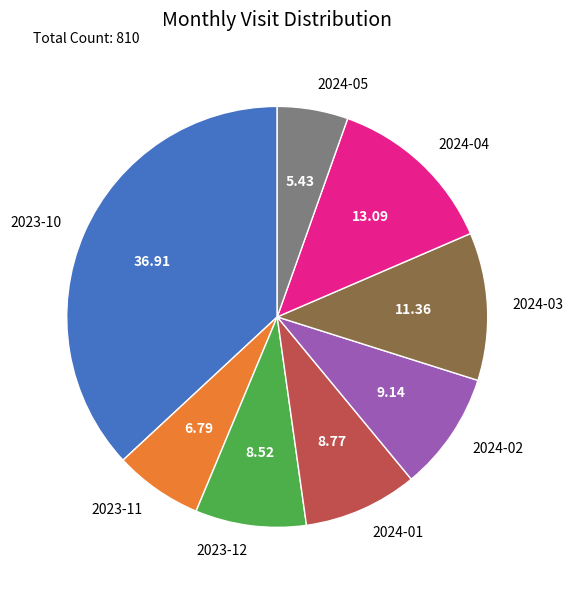

Between 2024-01 and 2023-10, which is larger?

2023-10